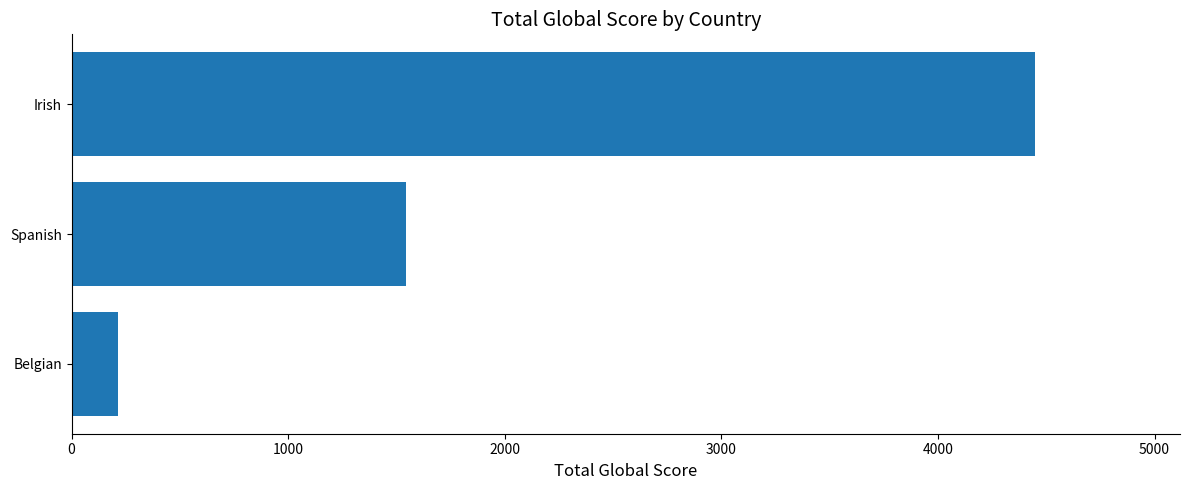

True or false: the data shows 4450 at Irish.

True